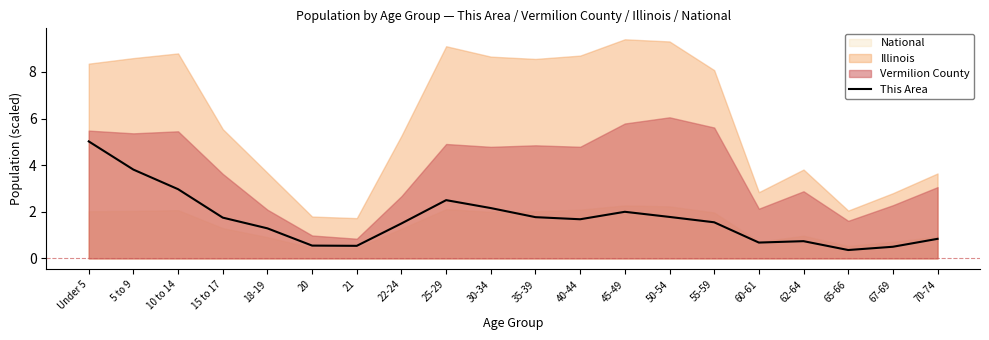

Rank the categories by value from lowest to highest.

65-66, 67-69, 21, 20, 60-61, 62-64, 70-74, 18-19, 22-24, 55-59, 40-44, 15 to 17, 35-39, 50-54, 45-49, 30-34, 25-29, 10 to 14, 5 to 9, Under 5